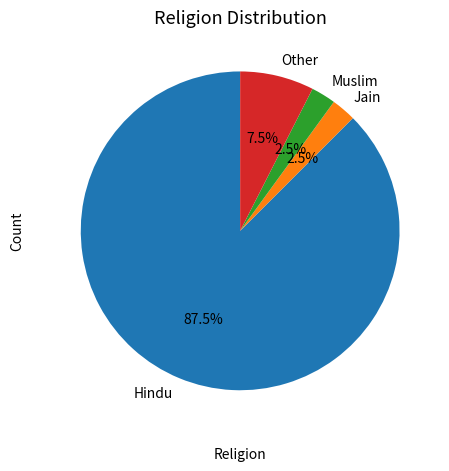

Is it true that Hindu is 99% of the pie?

False